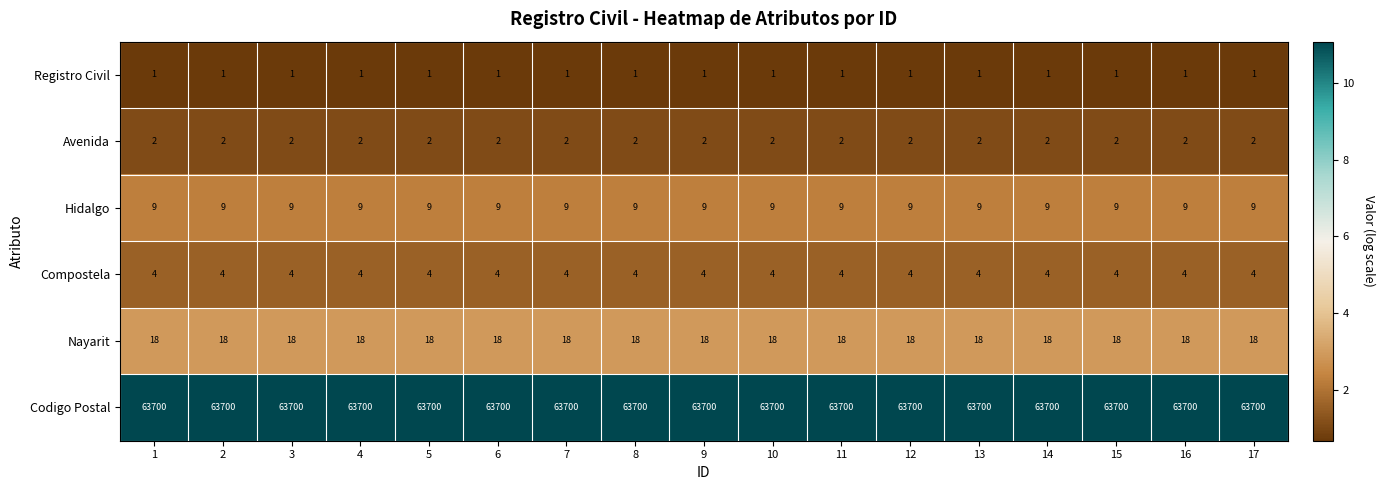

At how many categories does at least one series exceed 6?

17